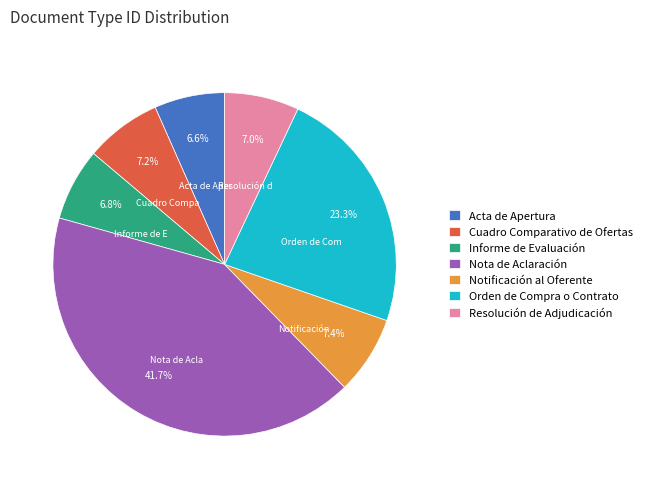

What is the ratio of the value at Notificación al Oferente to the value at Informe de Evaluación?

1.1